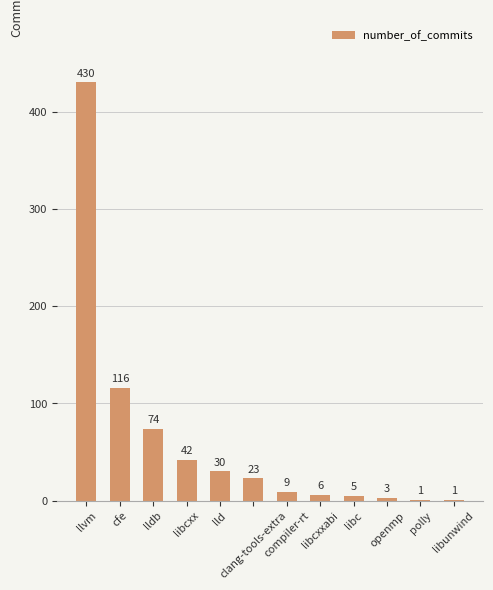

What is the sum of the values at lldb and clang-tools-extra?

97